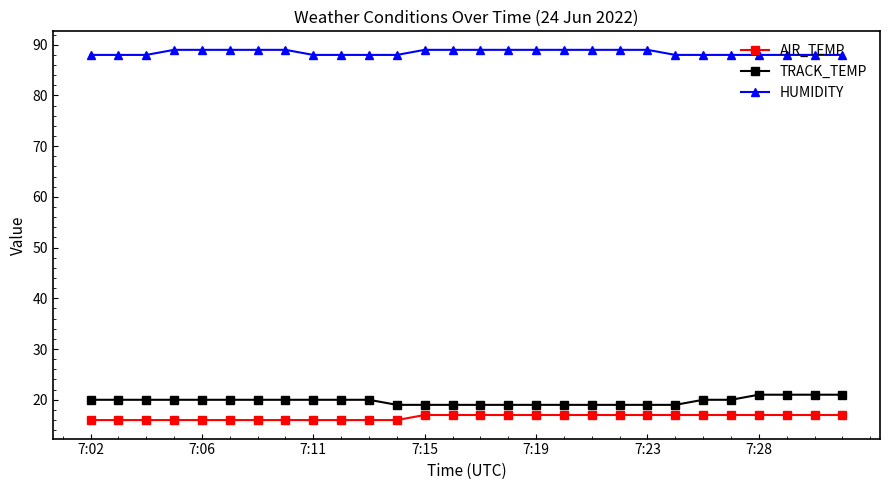

What is the average value of the TRACK_TEMP series?

20